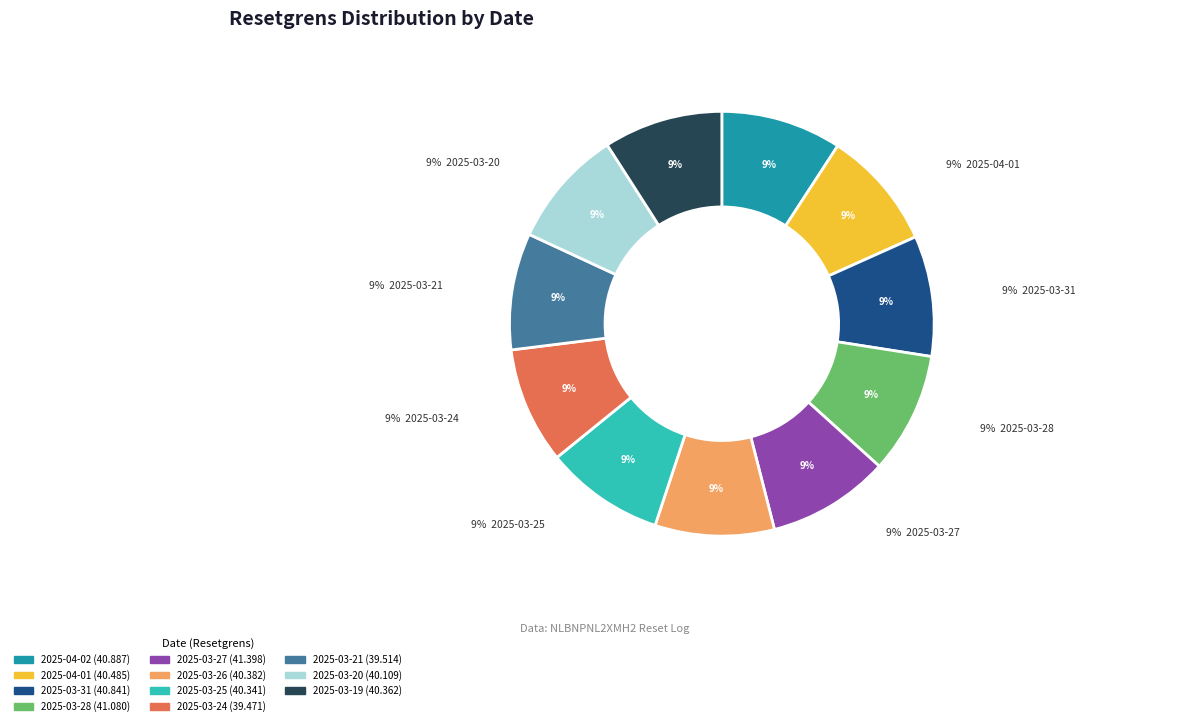

Does any single category account for the majority?

No